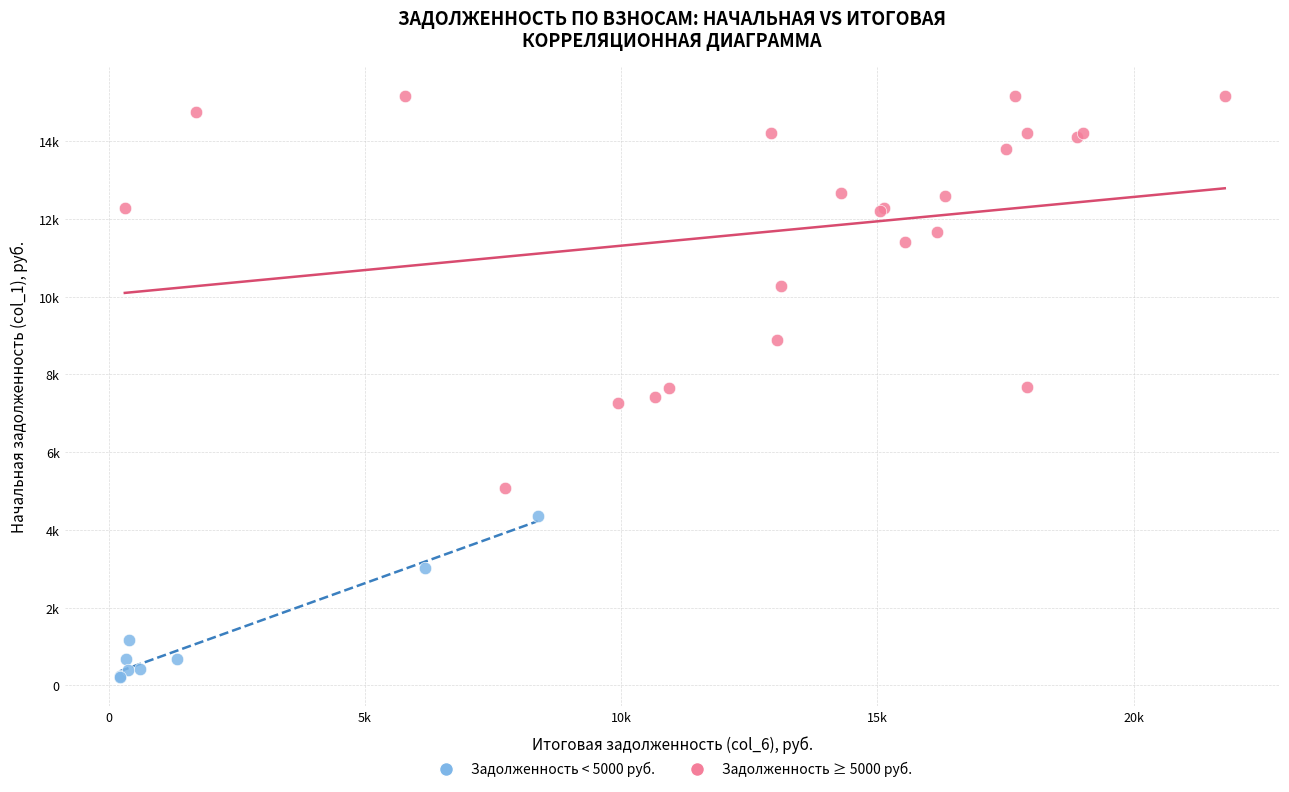

Which series has the largest Y range (max minus min)?

Задолженность ≥ 5000 руб.